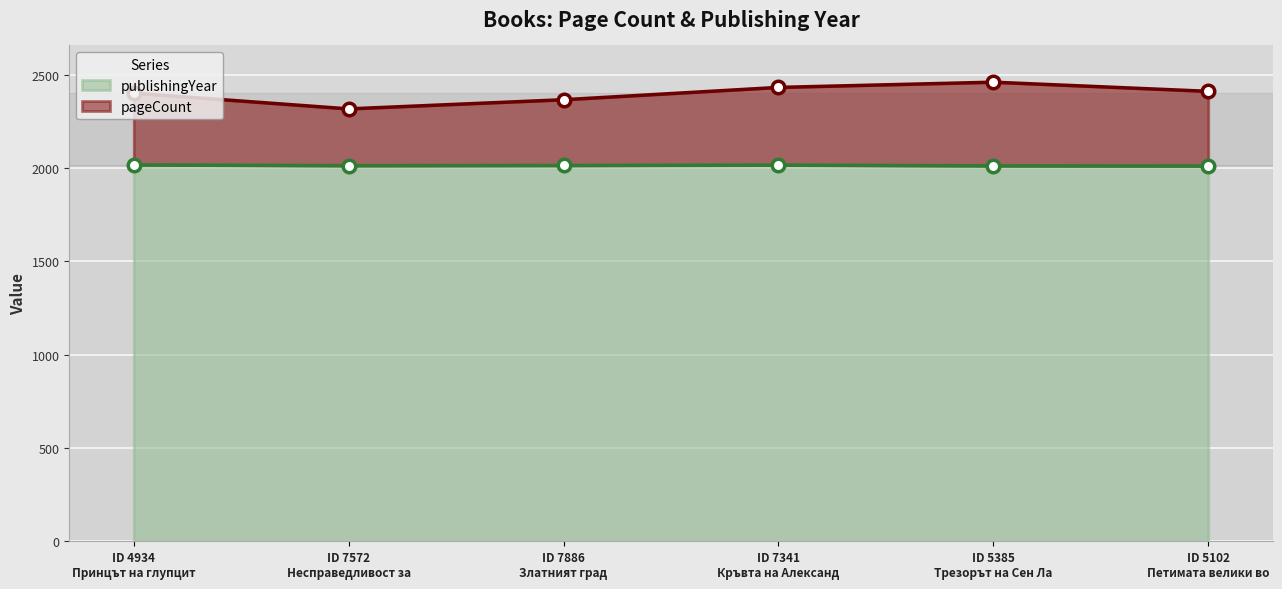

What is the lowest value of the publishingYear series?

2010